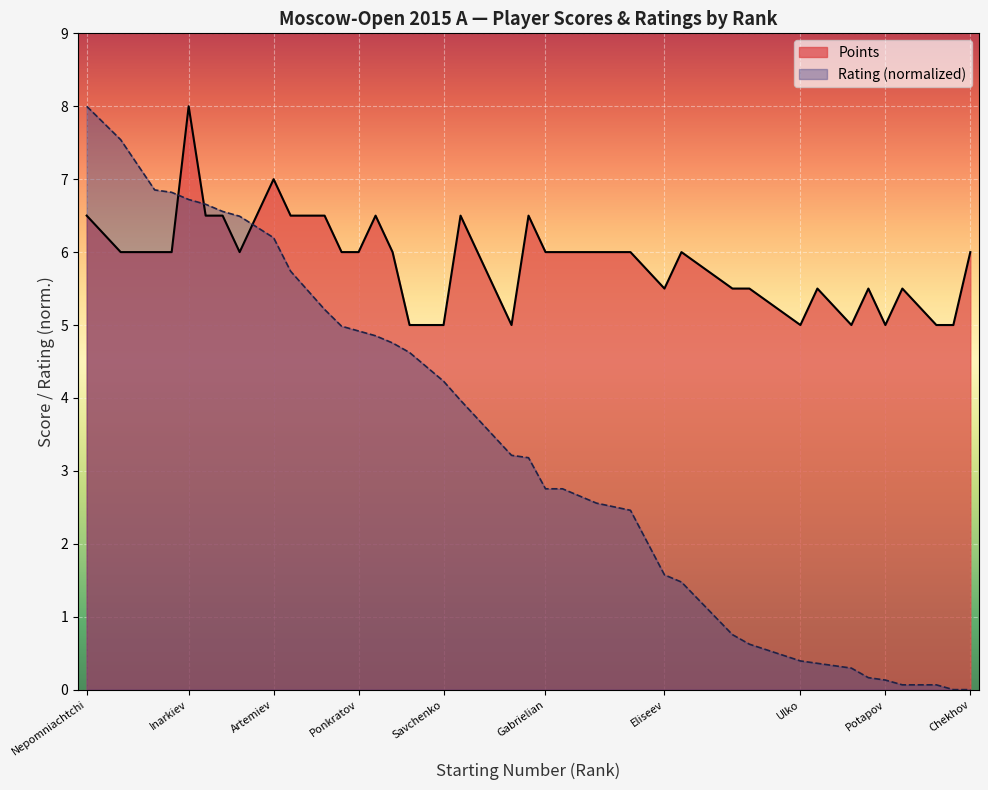

How many data points in Points are less than 6?

14